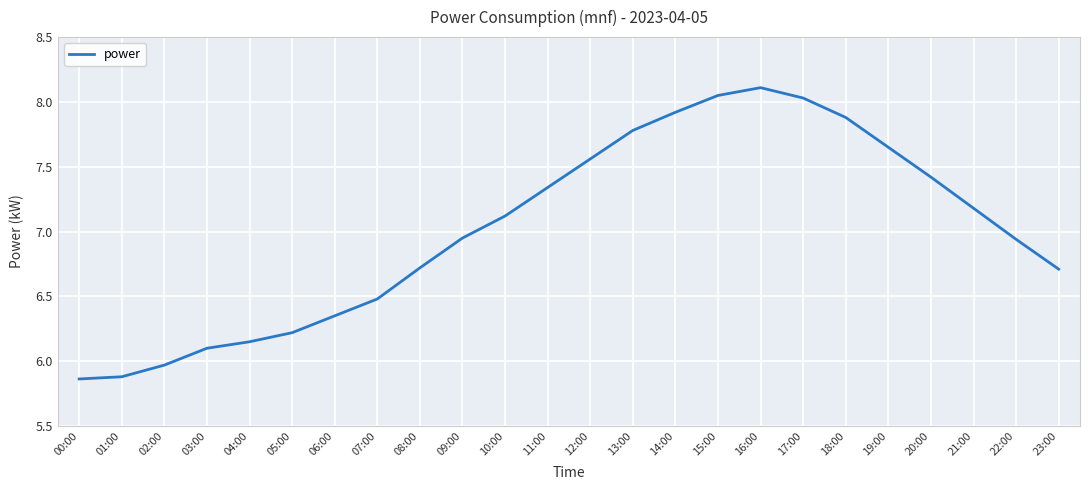

Where is the data nearest to the value 6?

02:00